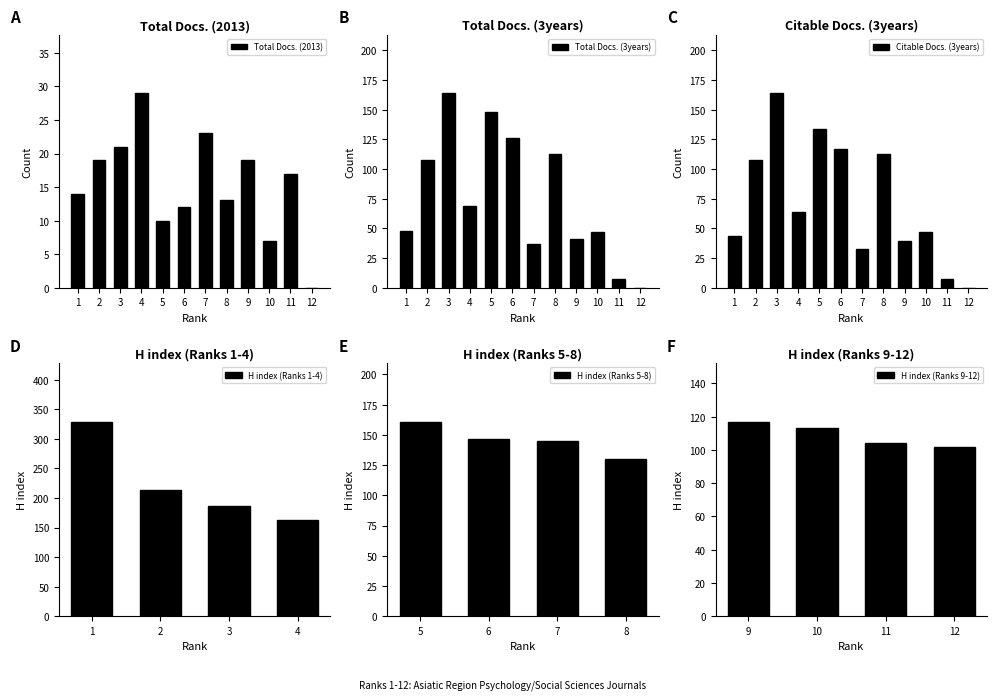

What is the difference between the Citable Docs. (3years) values at 12 and 10?

47